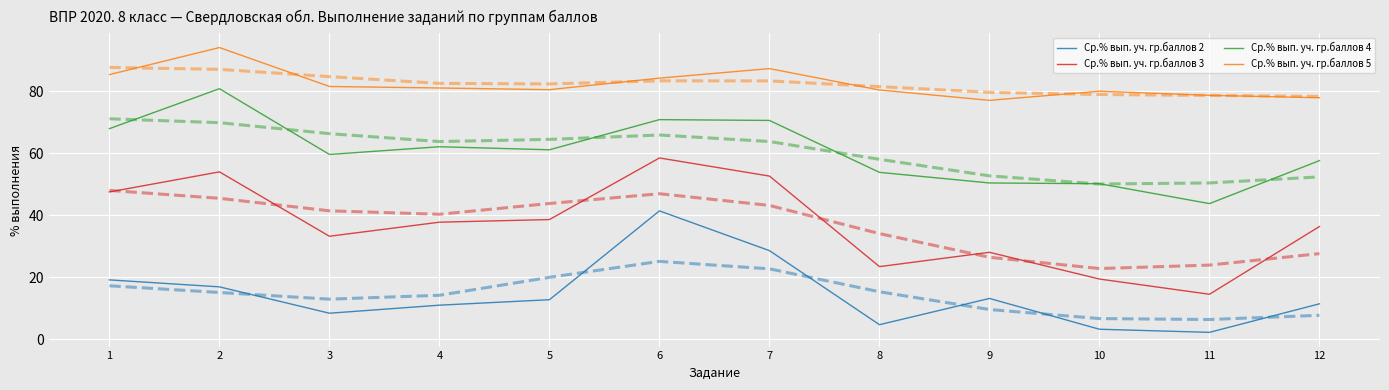

What is the approximate value of Ср.% вып. уч. гр.баллов 5 at 5?

80.6